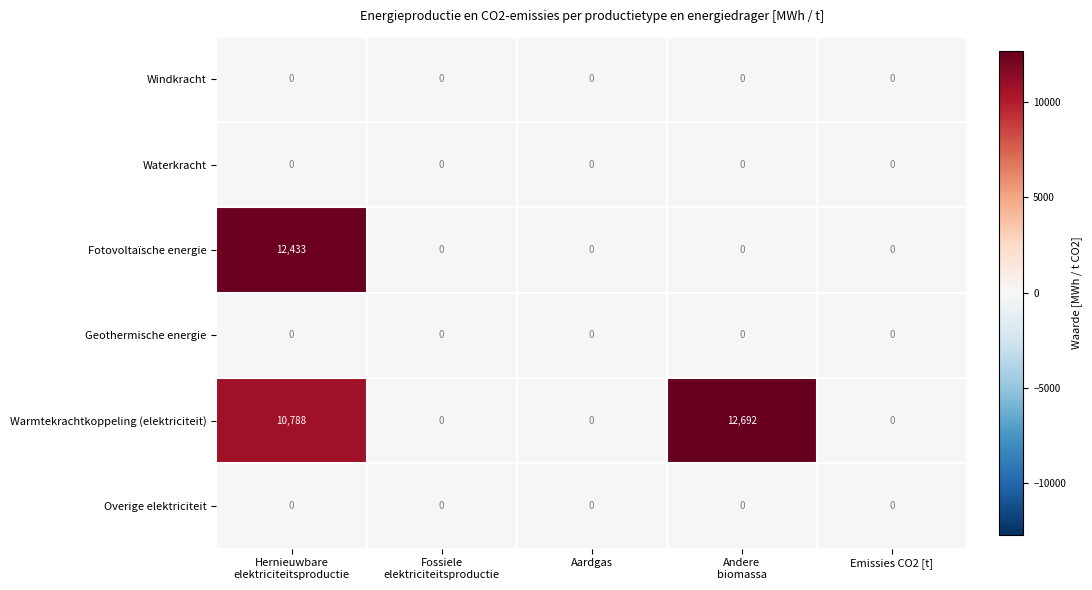

At which category does the chart reach its peak across all series?

Andere
biomassa